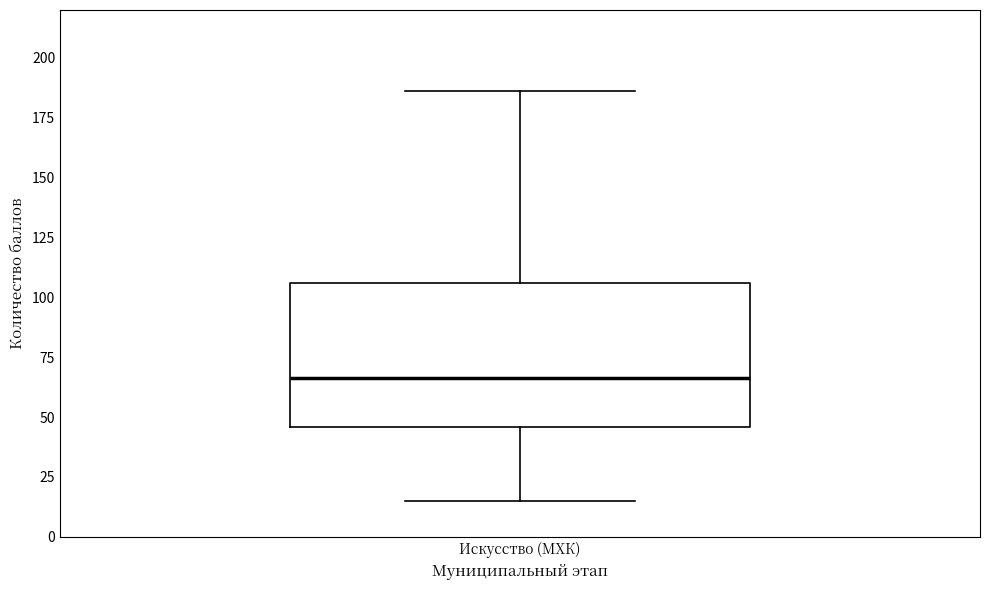

Where does the lower whisker of the box for Искусство (МХК) end on the y-axis? The values are not printed on the chart, so give them approximately, as read against the axis.

15